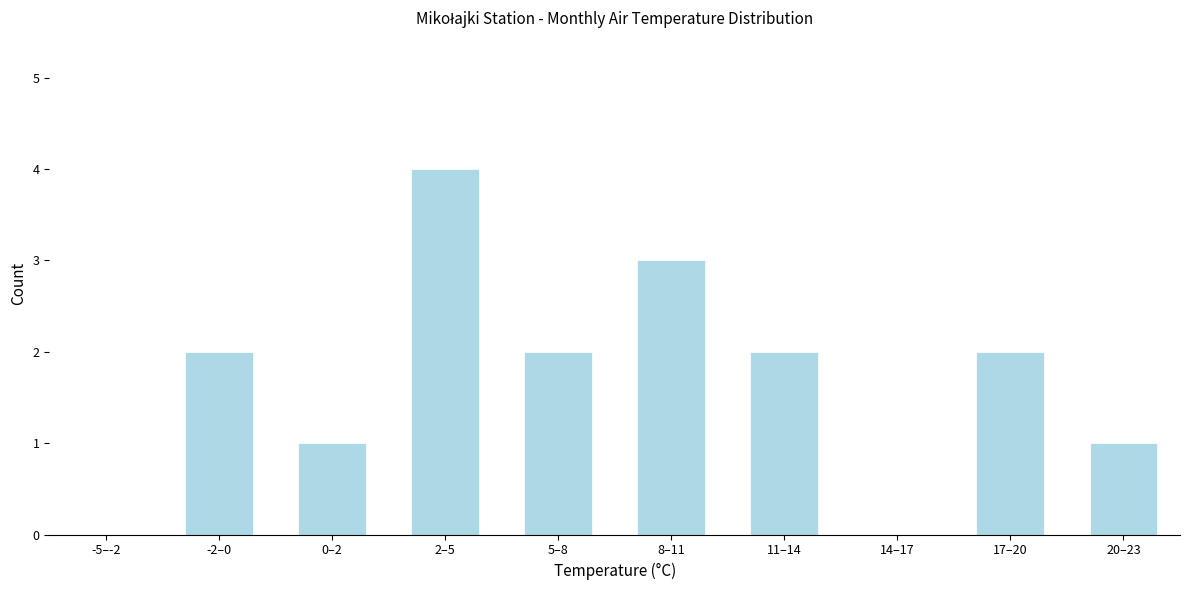

Reading left to right, extract all data points from this chart.

-5–-2=0	-2–0=2	0–2=1	2–5=4	5–8=2	8–11=3	11–14=2	14–17=0	17–20=2	20–23=1